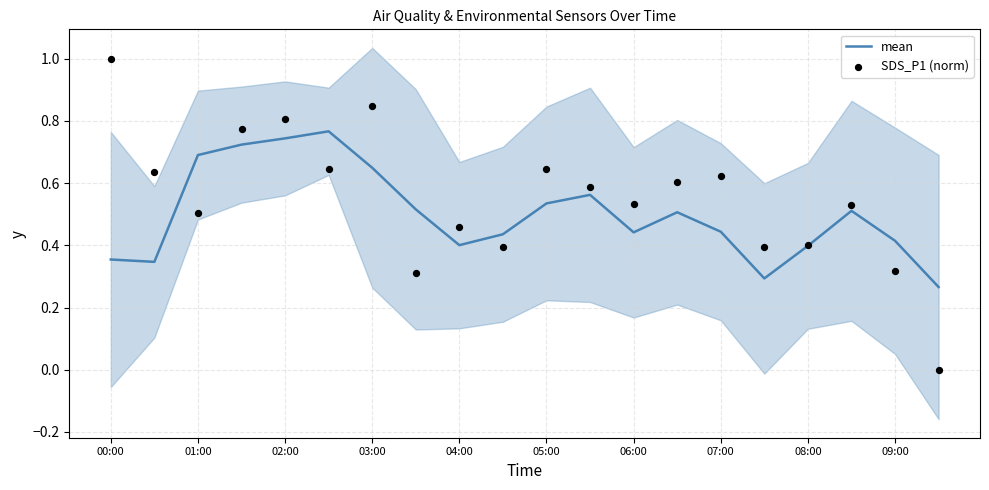

Which series contains the highest Y value?

SDS_P1 (norm)